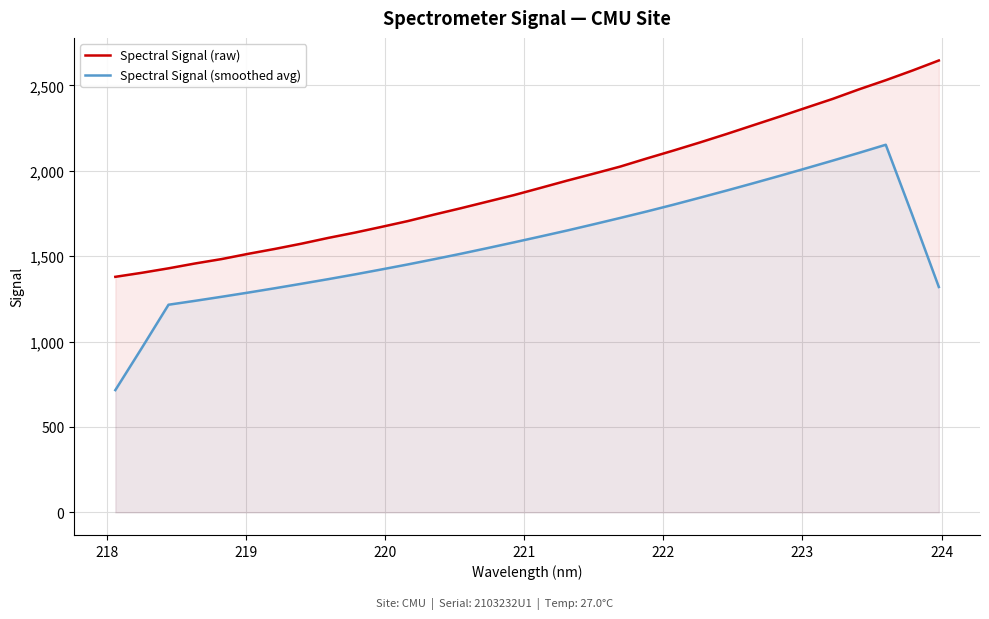

What is the maximum value shown in the chart?

2646.4